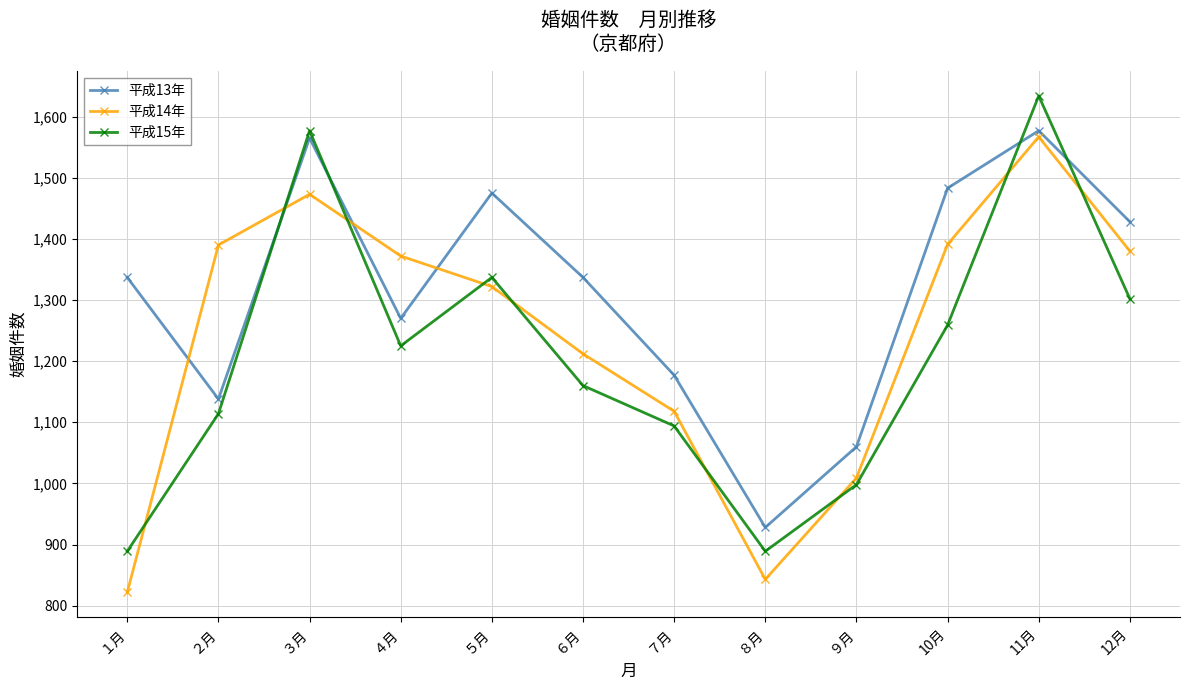

What is the average value of the 平成13年 series?

1315